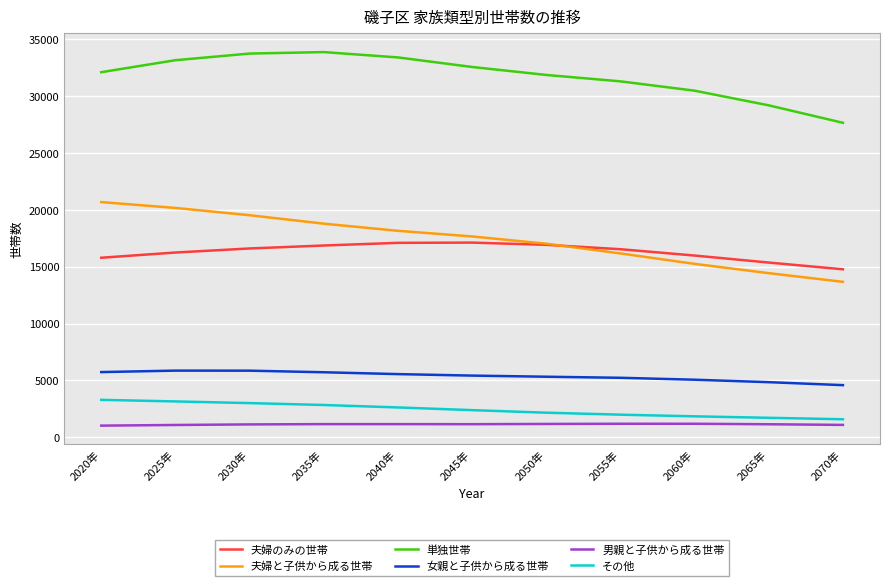

What is the maximum value shown in the chart?

33878